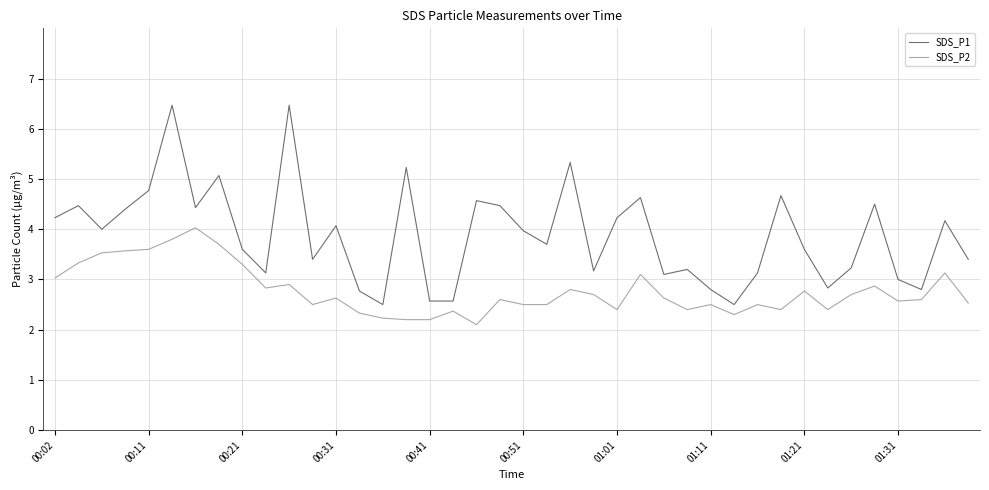

True or false: SDS_P2 and SDS_P1 intersect in this chart.

False